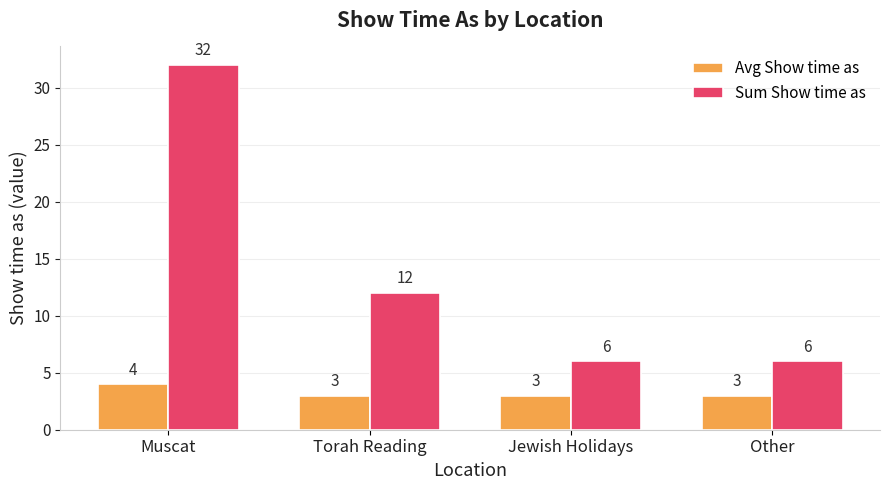

At which label does Sum Show time as first exceed 12?

Muscat